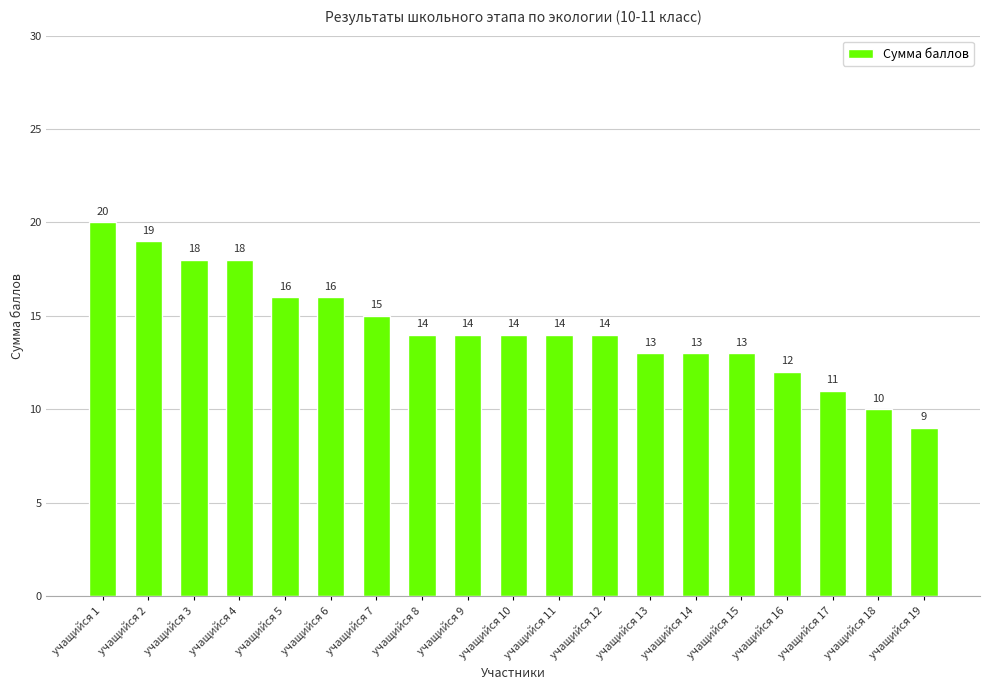

True or false: the data shows 20 at учащийся 13.

False